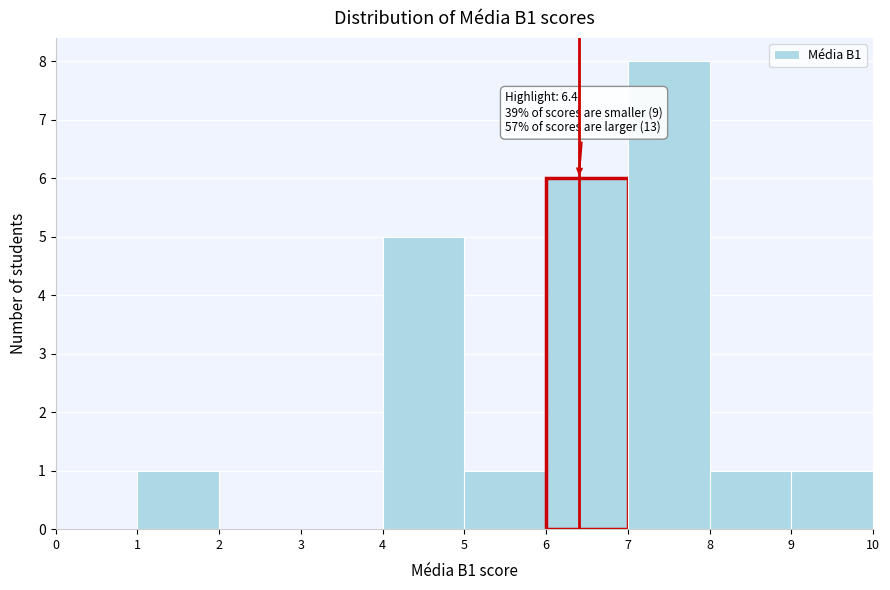

Over which range of the x-axis is the bar tallest?

7 to 8